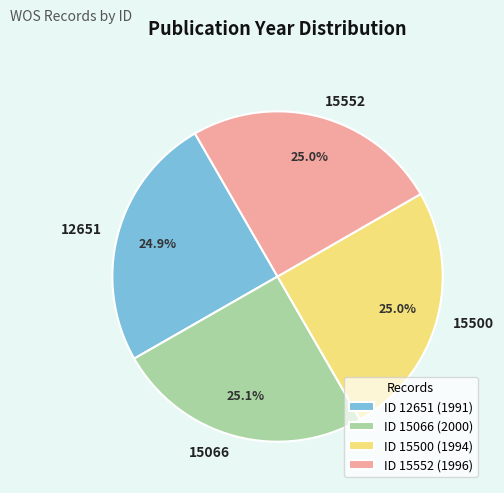

How many segments does this pie chart have?

4